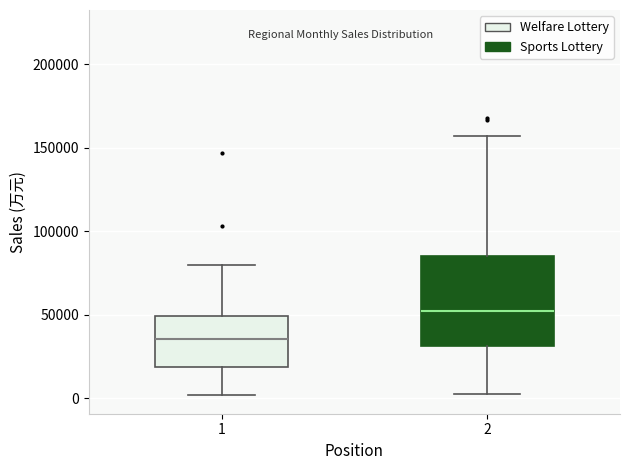

Comparing the boxes themselves (not the whiskers), which one is the tallest?

2